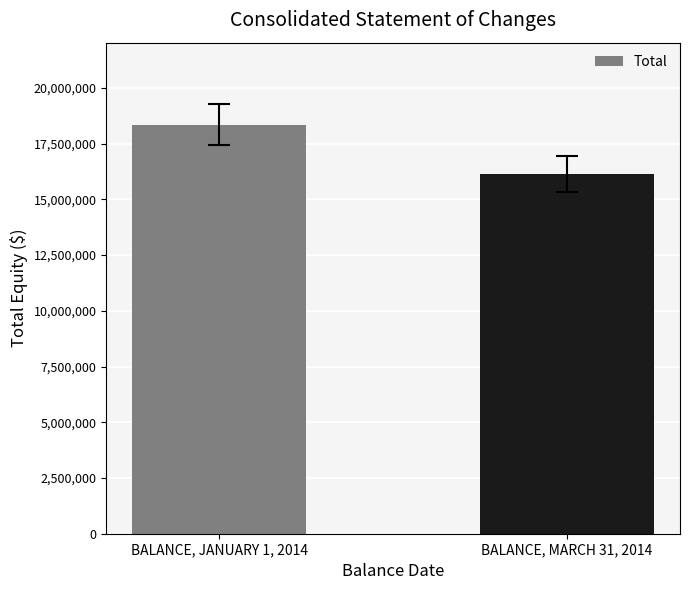

Reading right to left, what are all the values shown in this chart?

BALANCE, MARCH 31, 2014=16129477	BALANCE, JANUARY 1, 2014=18356407